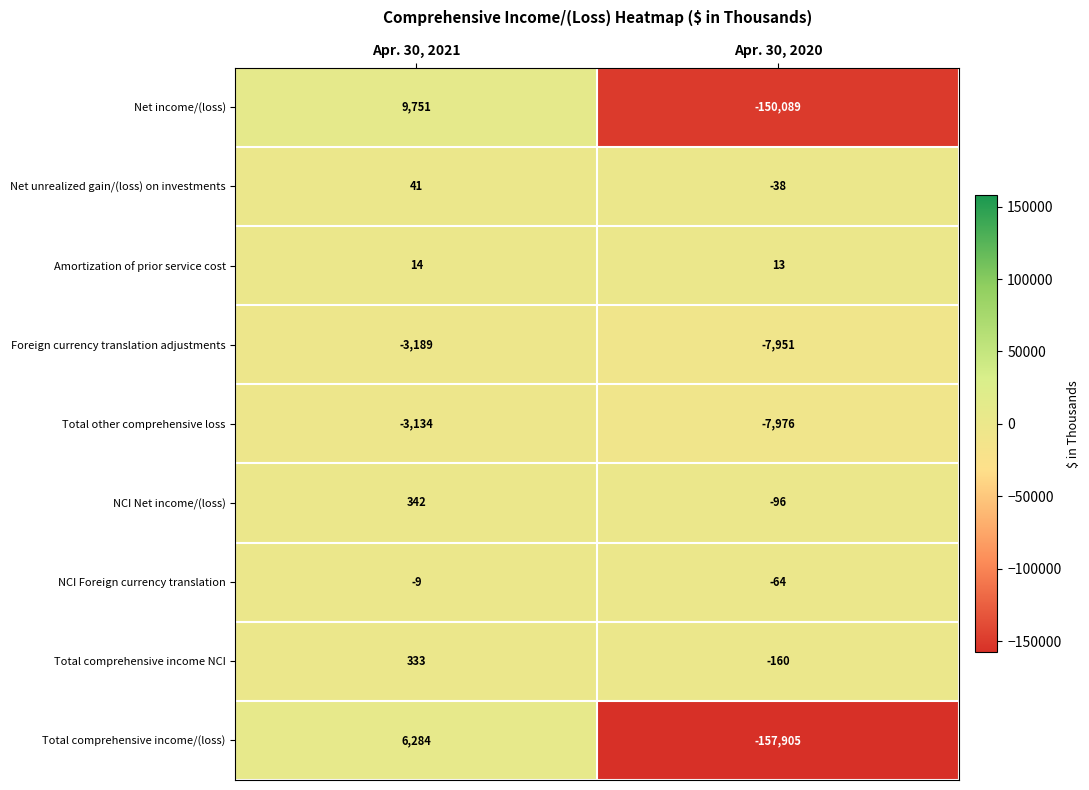

Which series has the largest range (max minus min)?

Total comprehensive income/(loss)